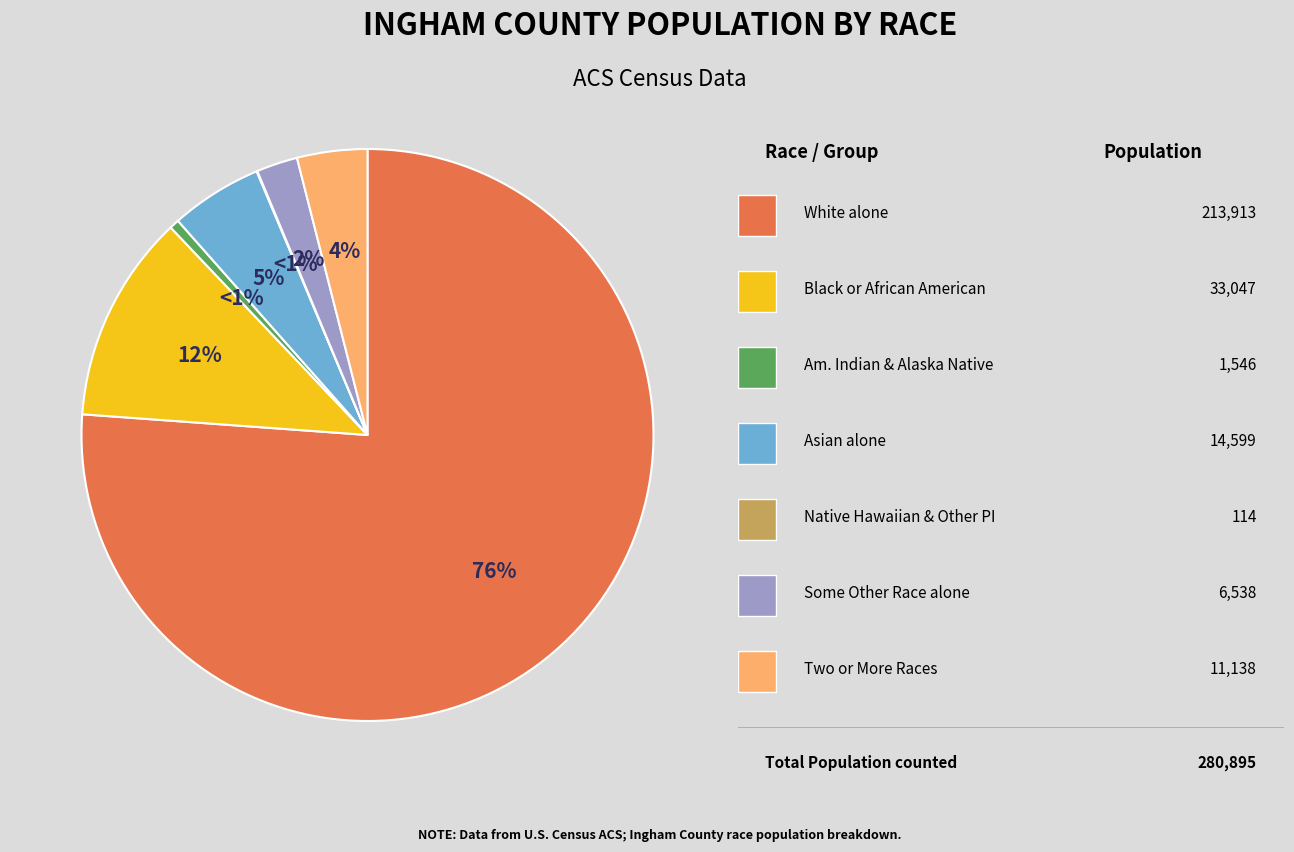

What percentage is NOT represented by Asian alone?

94.8%